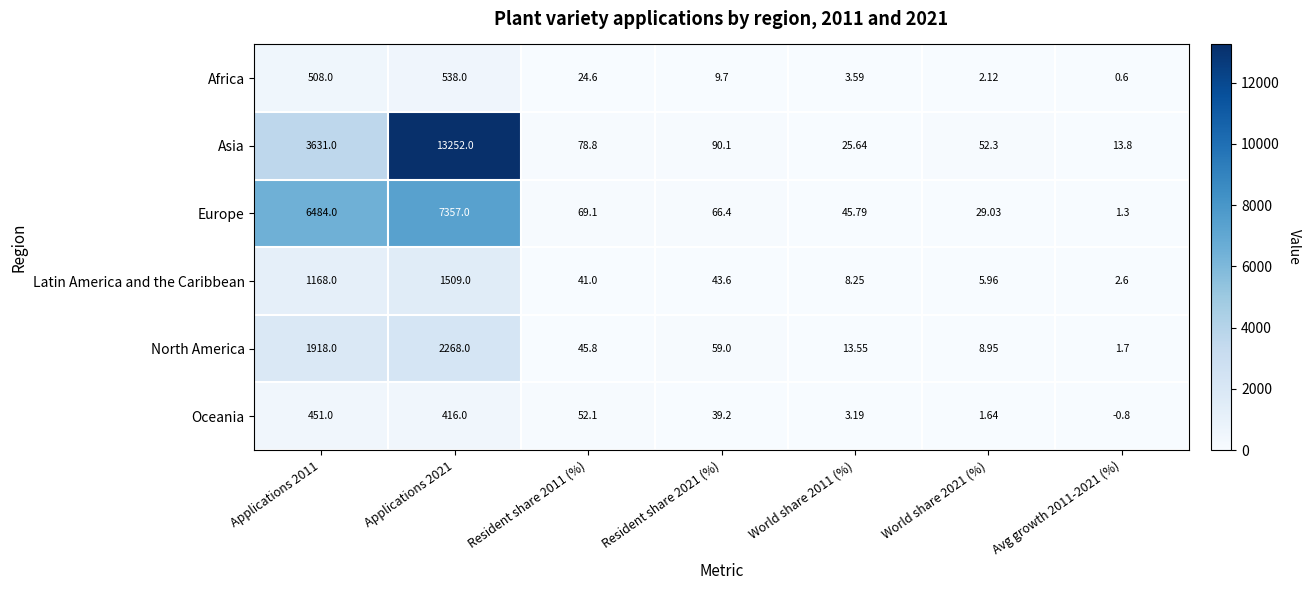

Which series has the widest spread of values?

Asia